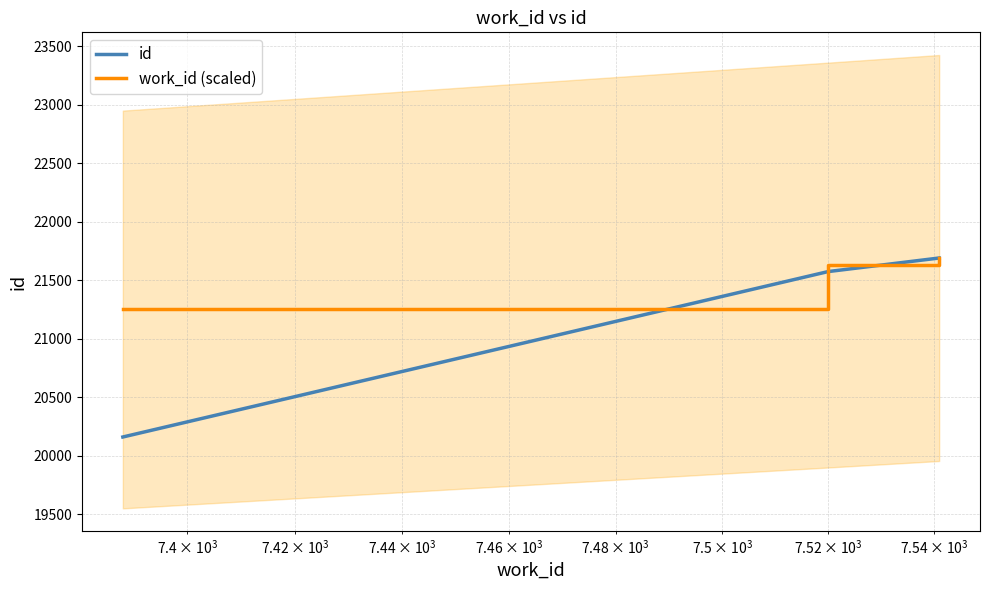

Which series has the widest spread of values?

id